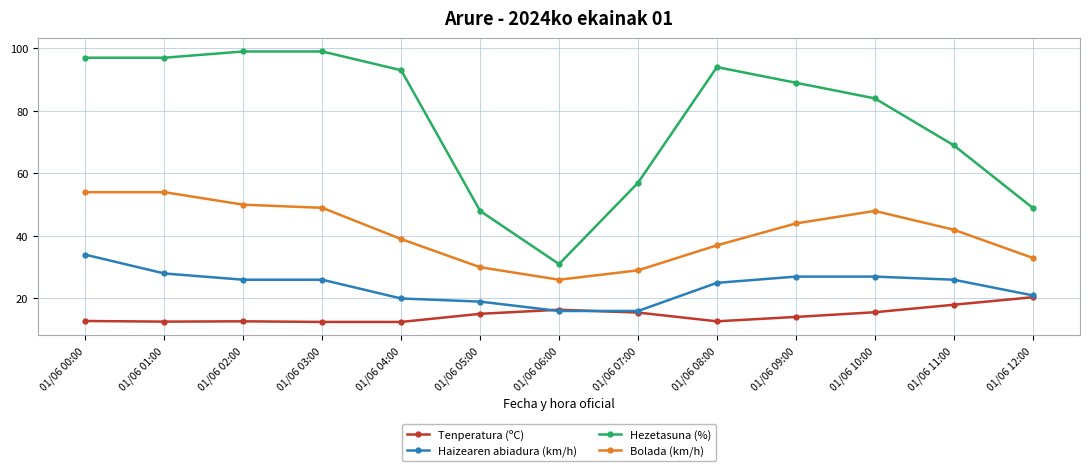

What is the total value across all series at 01/06 01:00?

191.6